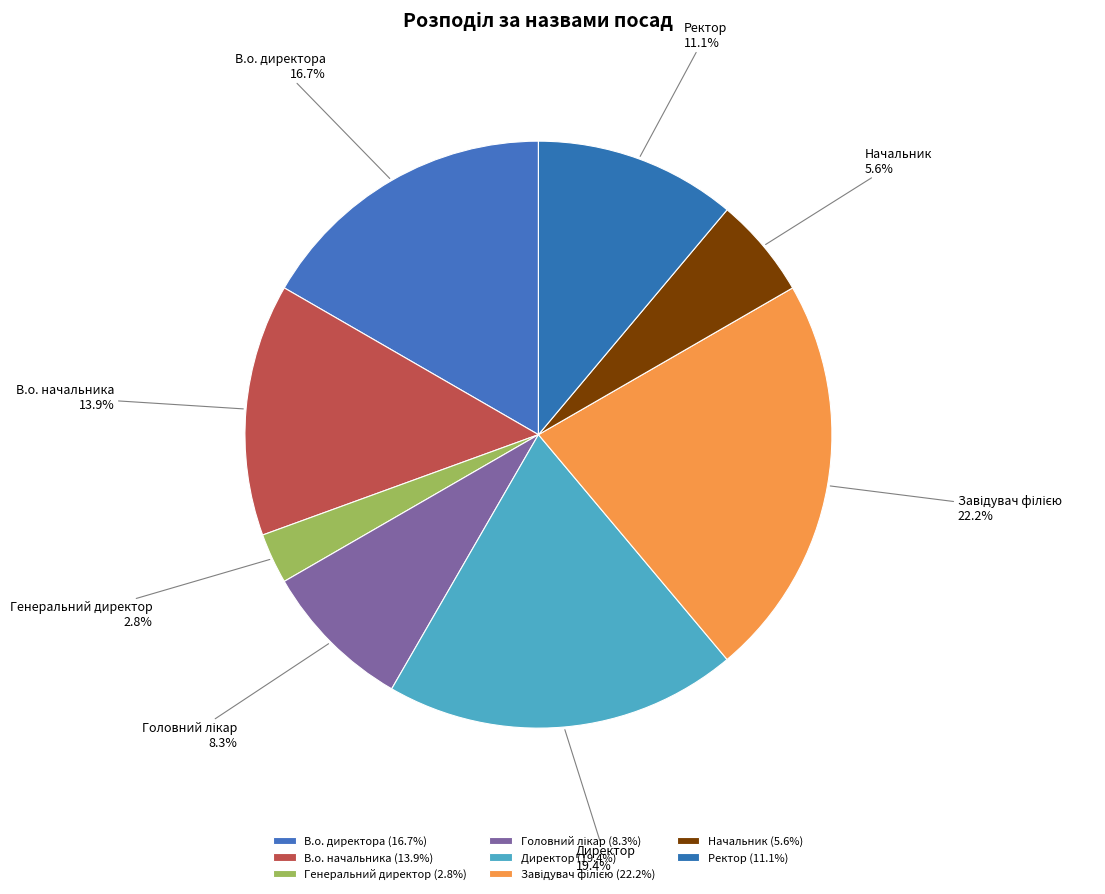

To the nearest percent, what portion does Начальник represent?

6%